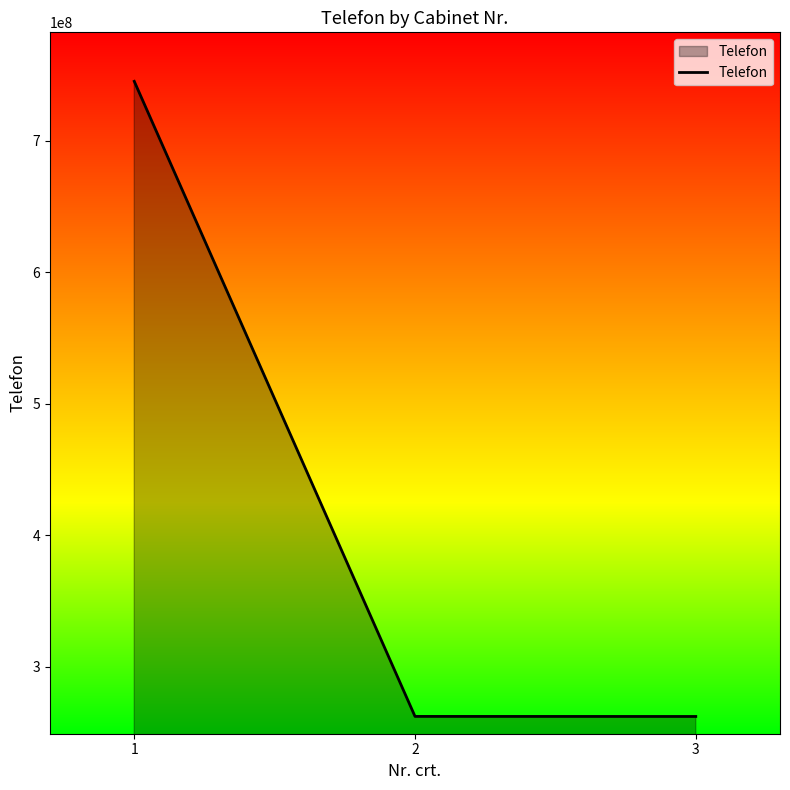

Does the chart display data point markers on the line(s)?

No